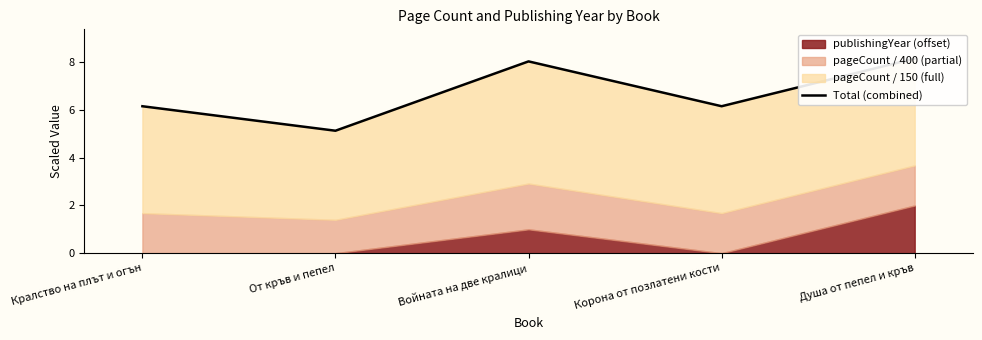

What is the value of the 3rd point from the left?

8.0